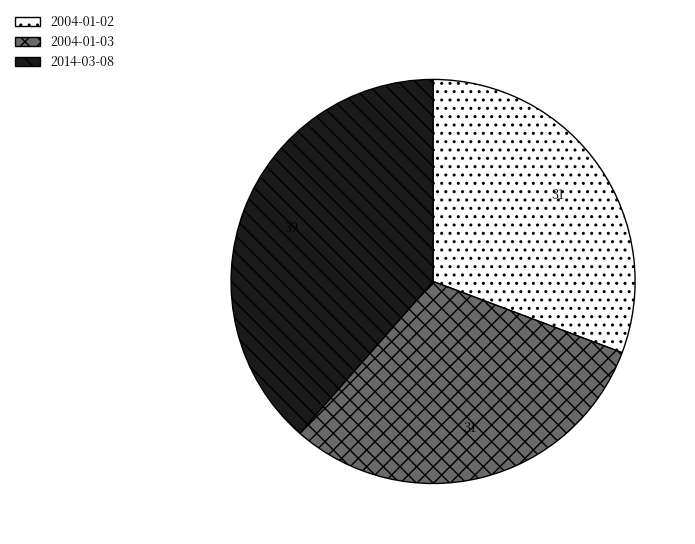

Do 2004-01-03 and 2014-03-08 together represent more than half of the pie?

Yes